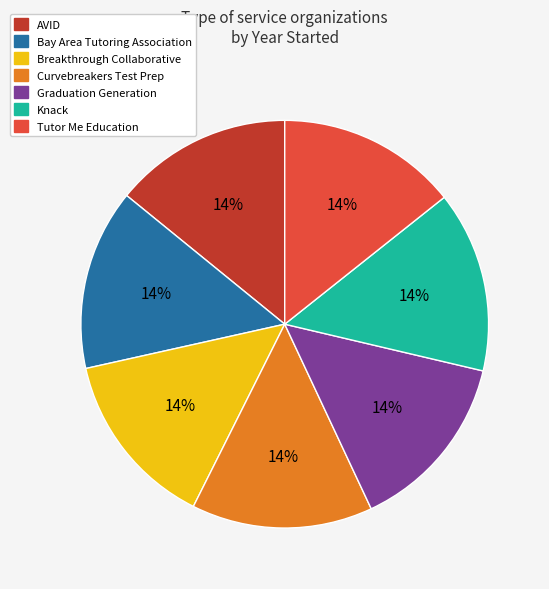

True or false: AVID accounts for 14% of the total.

True